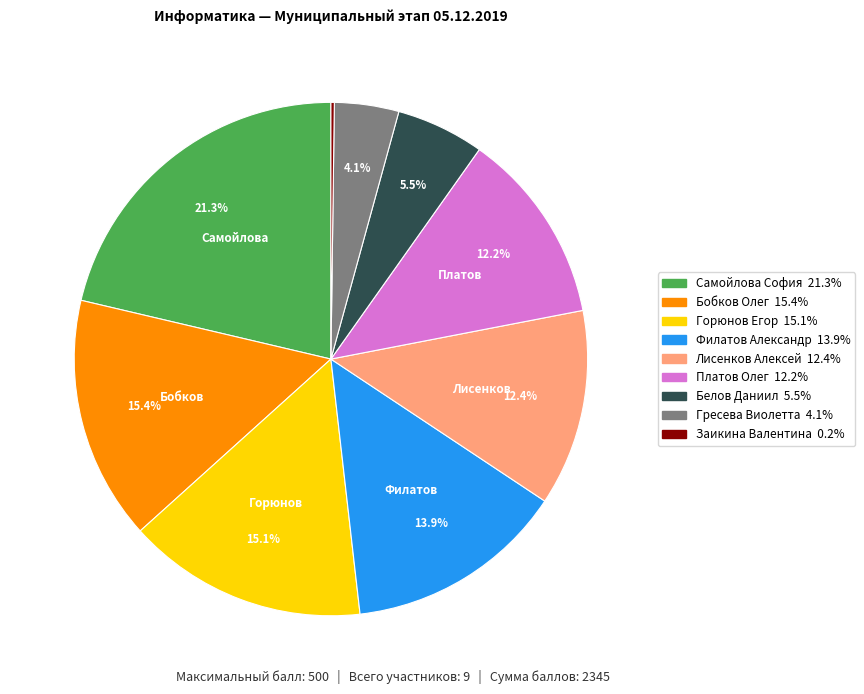

Does any single category account for the majority?

No